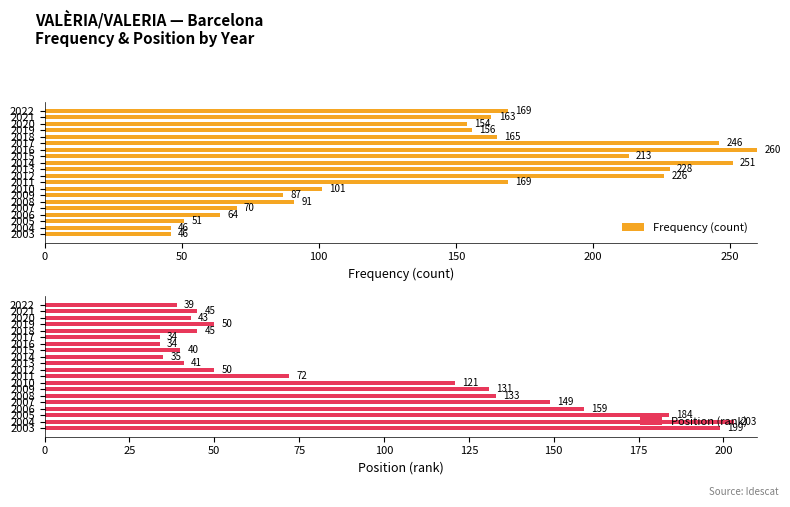

What is the approximate value of Position (rank) at 2010?

121